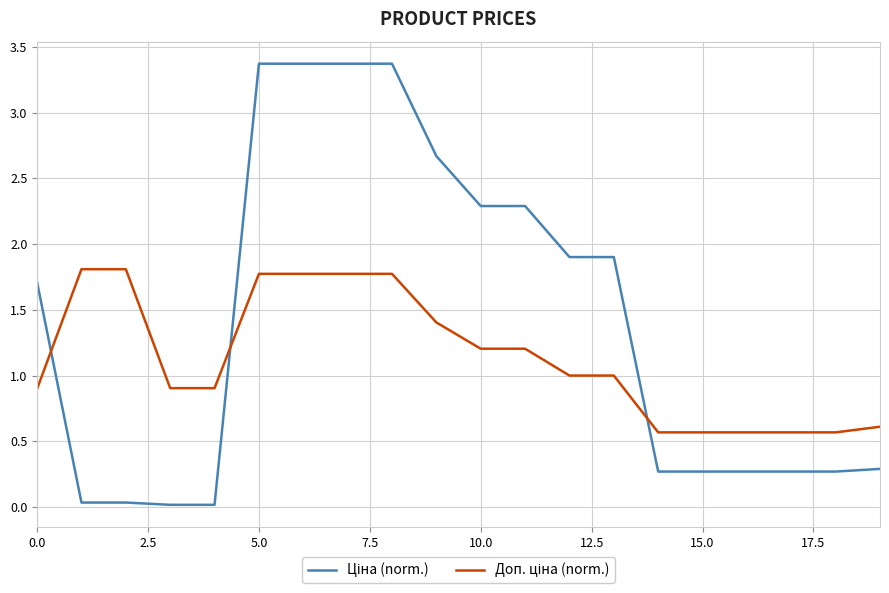

Does the chart have visible grid lines?

Yes